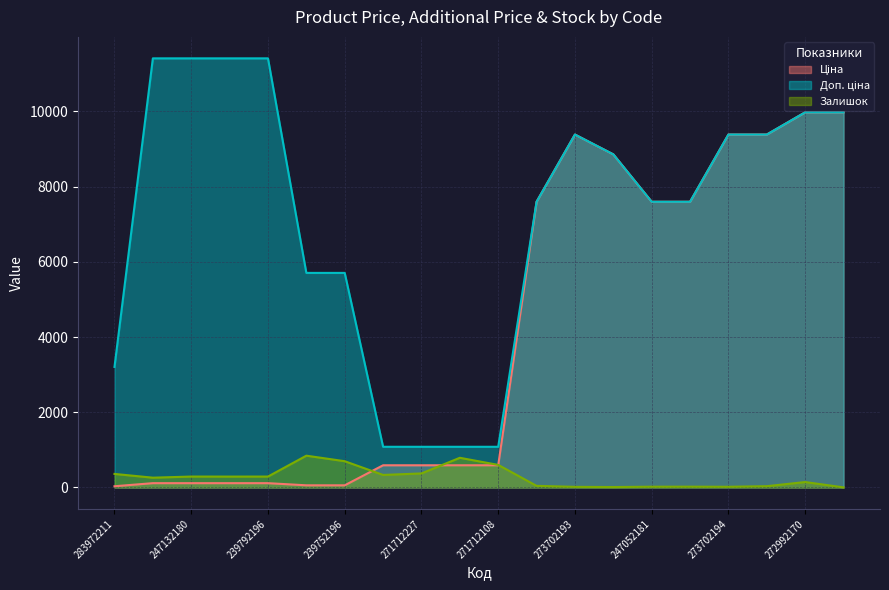

At which label is Залишок closest to 423?

271712227